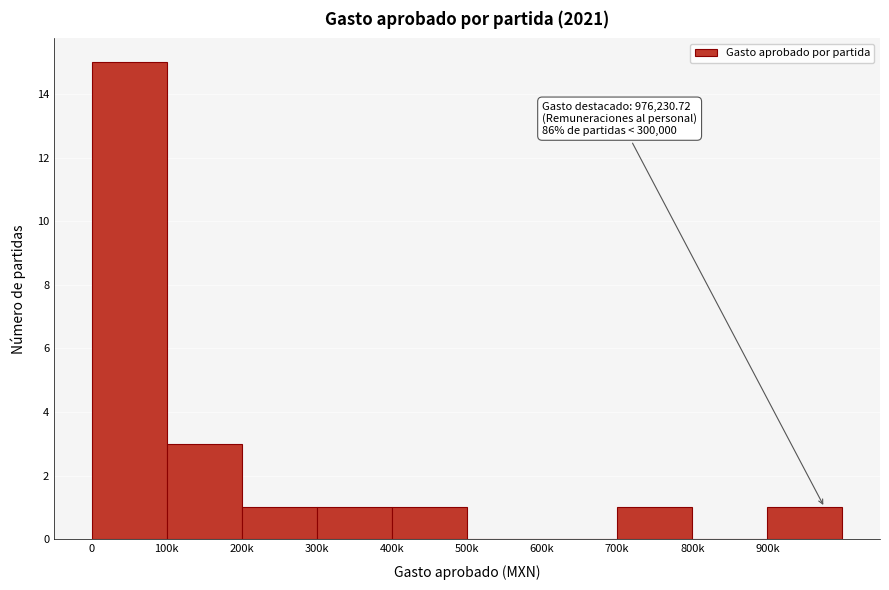

Reading right to left, what are all the values shown in this chart?

900k=1	800k=0	700k=1	600k=0	500k=0	400k=1	300k=1	200k=1	100k=3	0=15